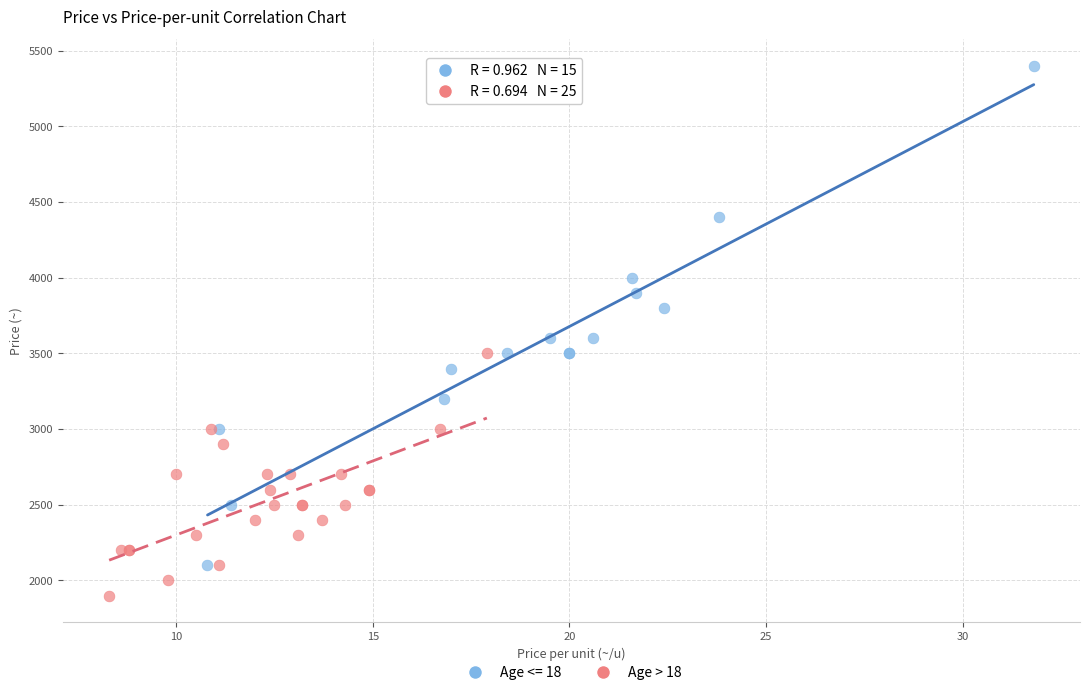

Which series has the widest spread of Y values?

Age <= 18